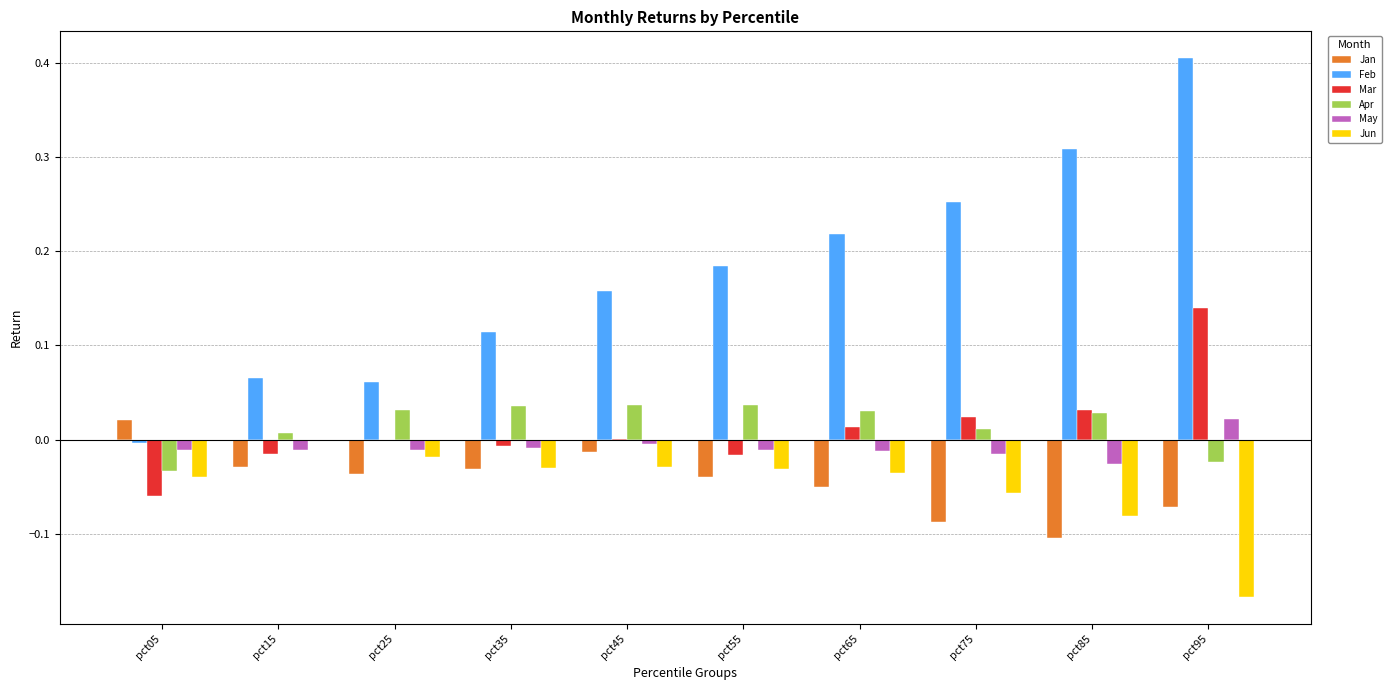

Is the value of Feb at pct75 greater than the value of May at pct55?

Yes